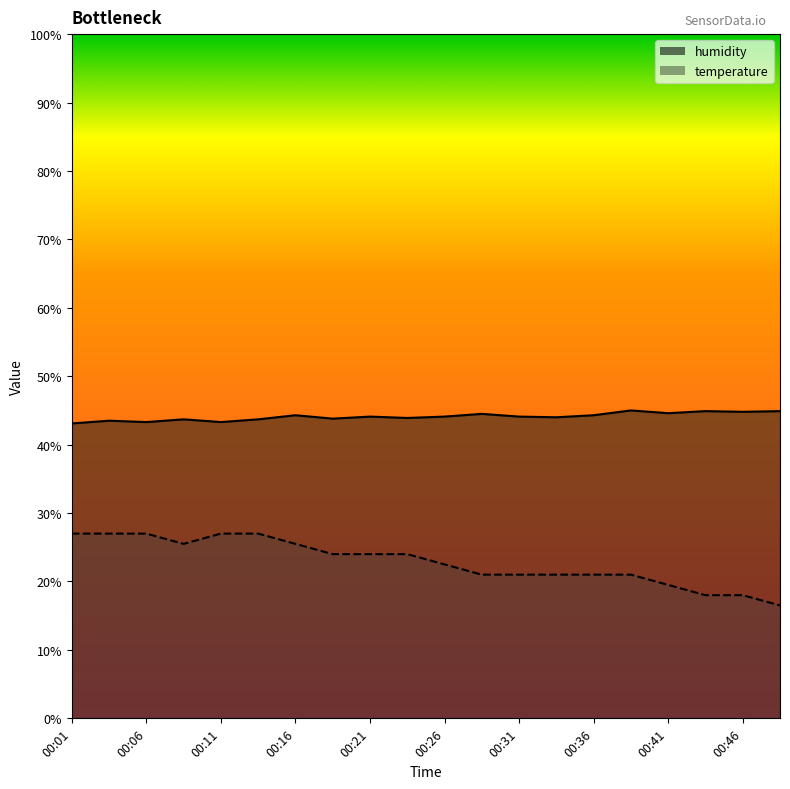

The value of temperature at 00:21 is 24.0. True or false?

True